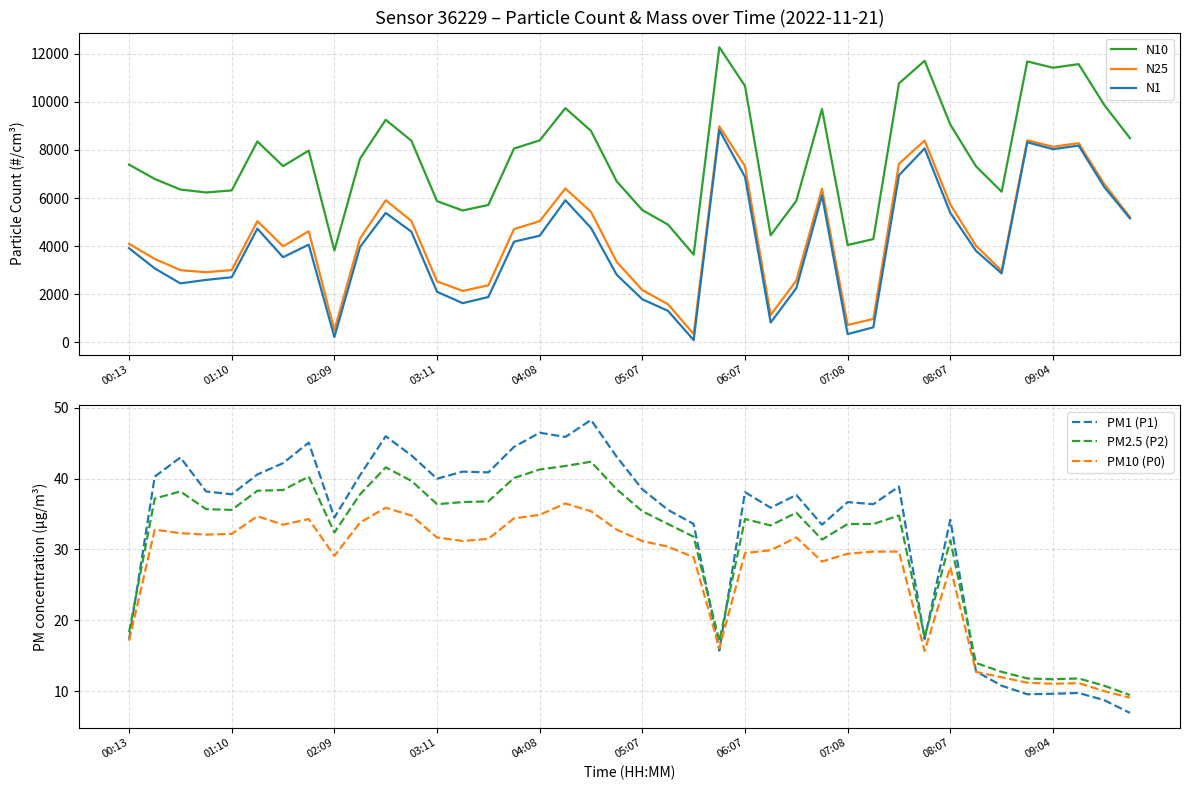

Which series has the widest spread of values?

N1